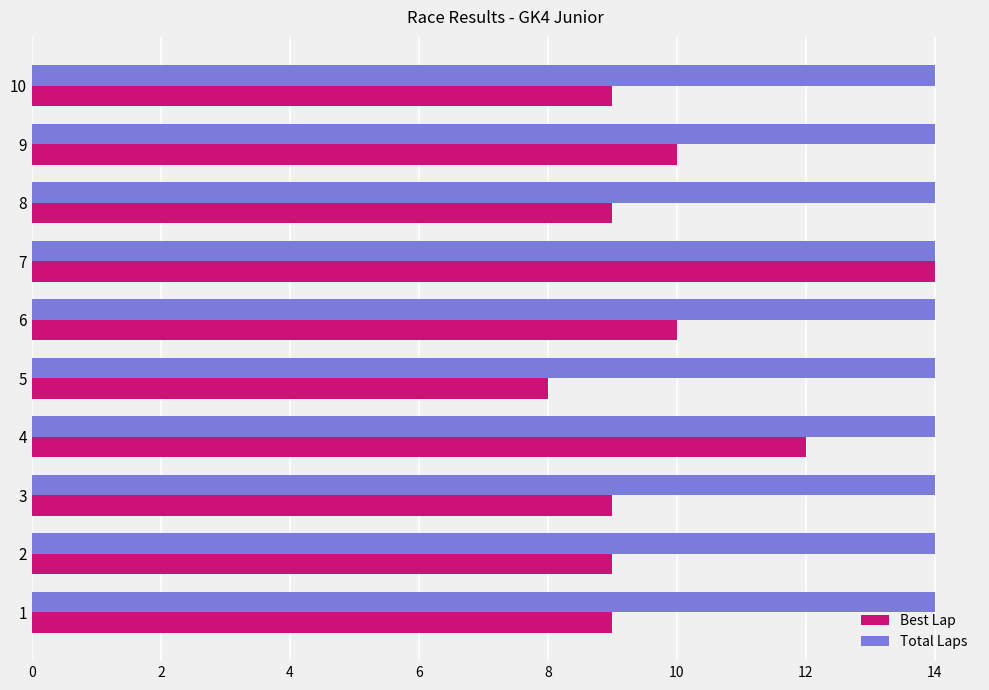

Read the Best Lap value at 7.

14